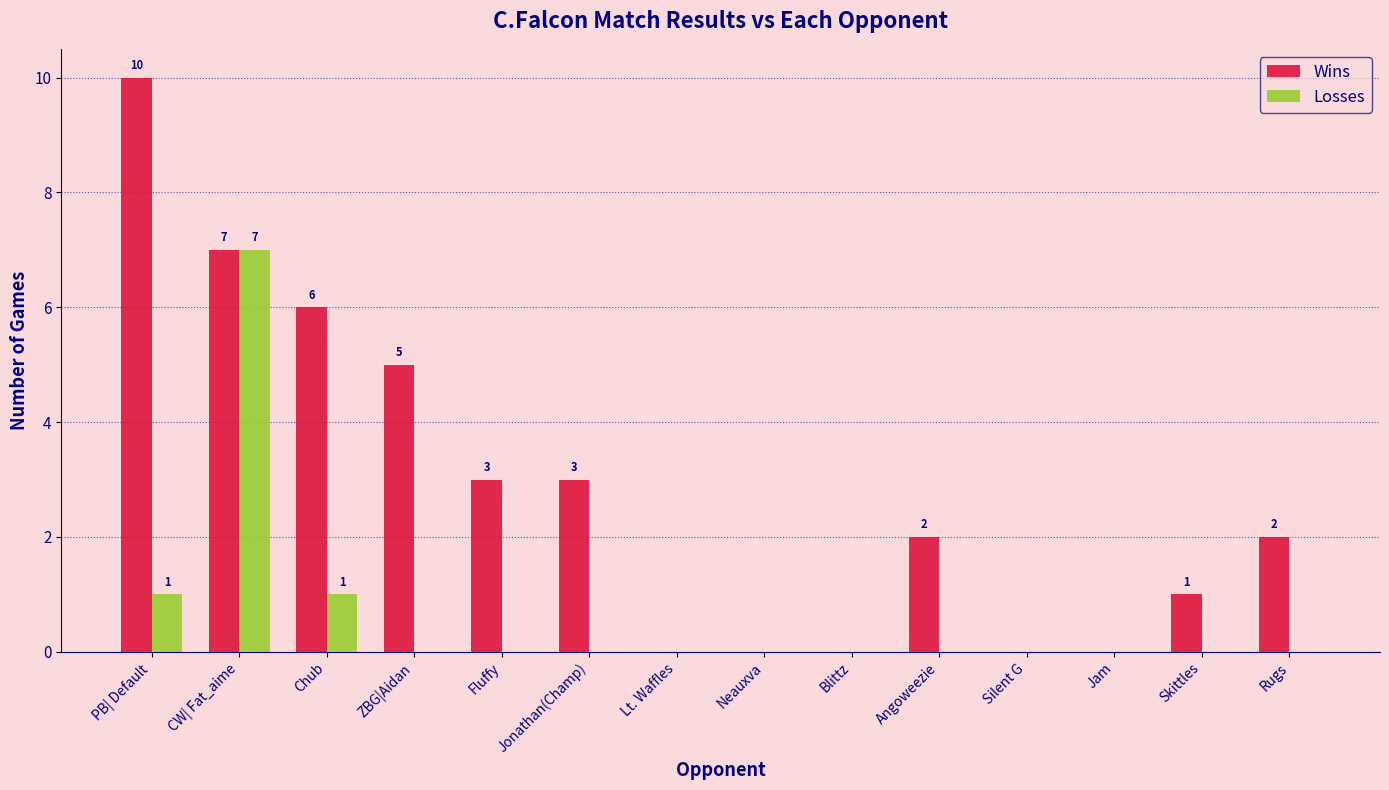

What is the greatest value displayed?

10